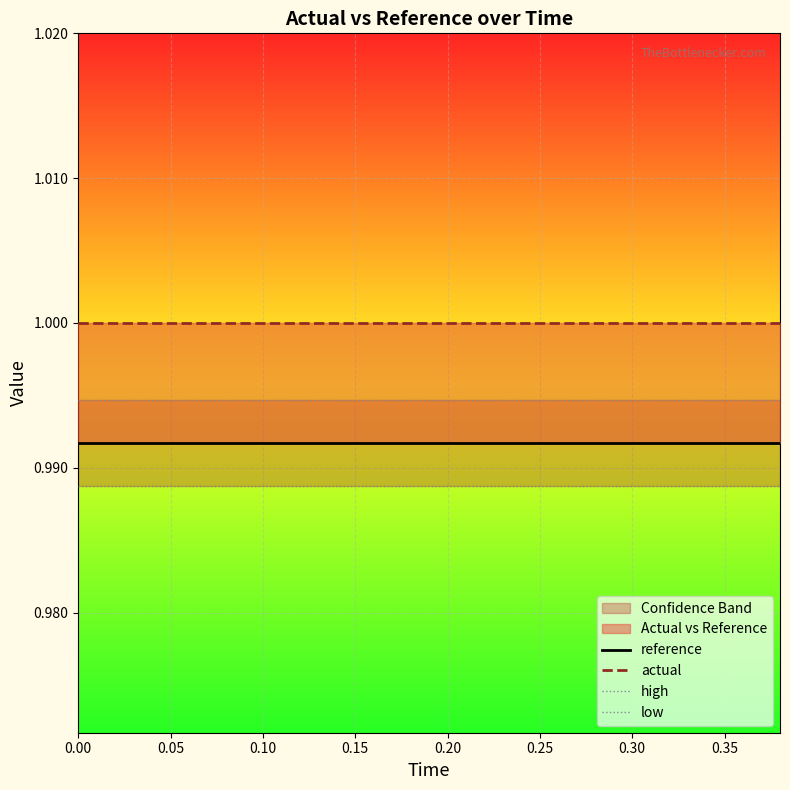

Is it true that high equals 0.4 at 0.30?

False